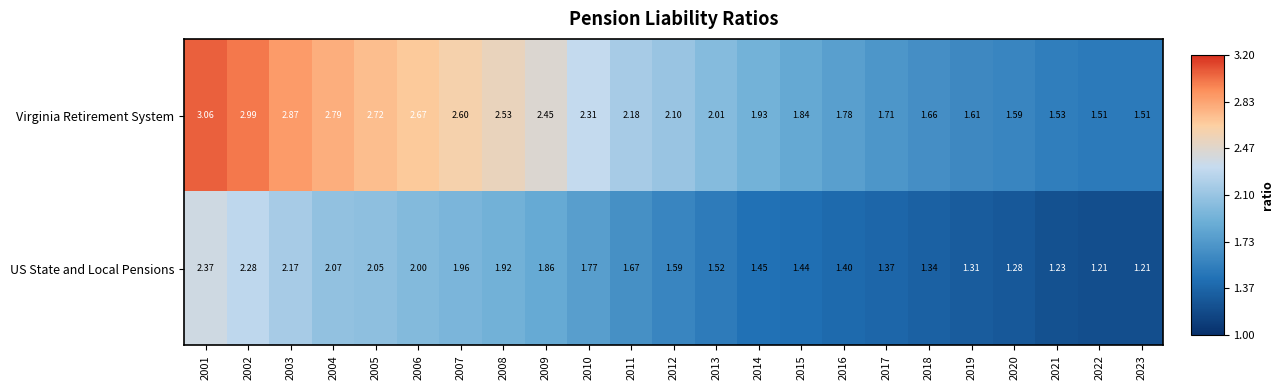

Which series has the largest range (max minus min)?

Virginia Retirement System